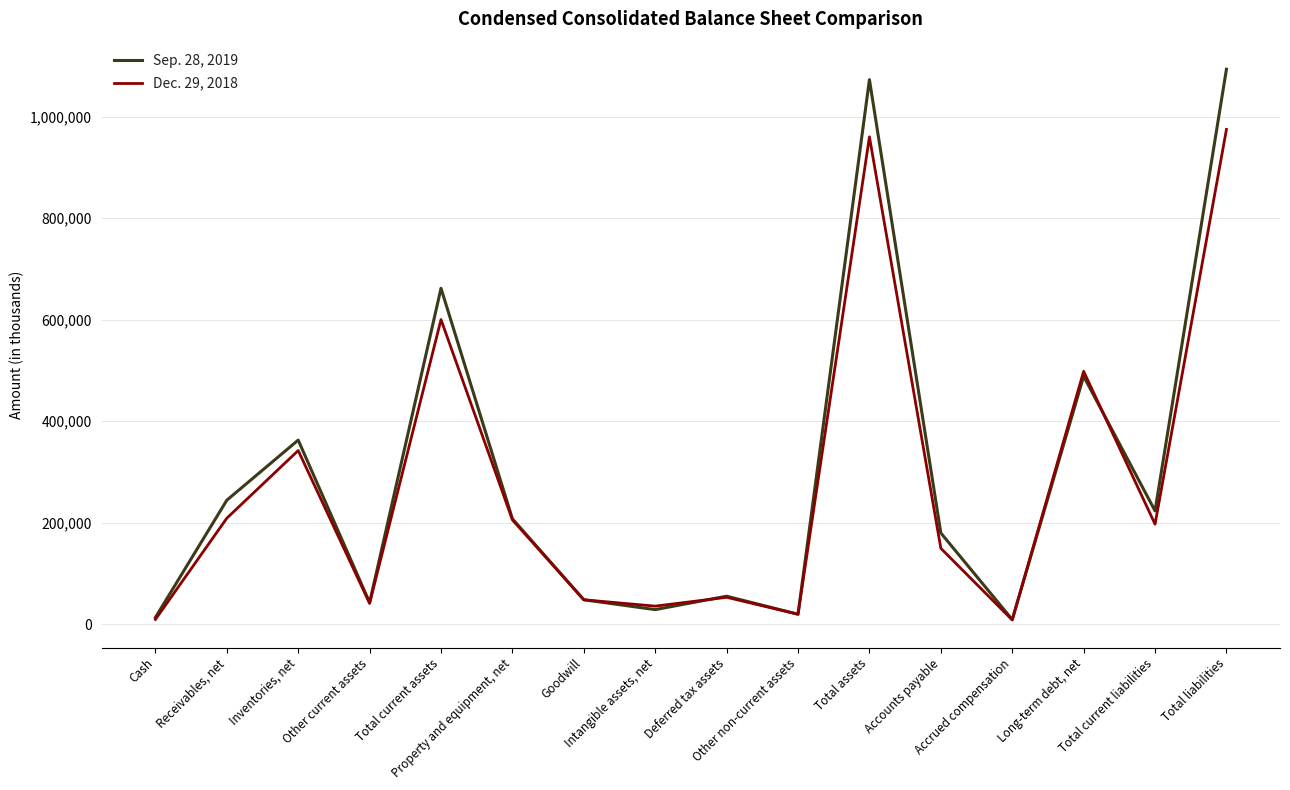

List the series in order of their overall mean, highest first.

Sep. 28, 2019, Dec. 29, 2018